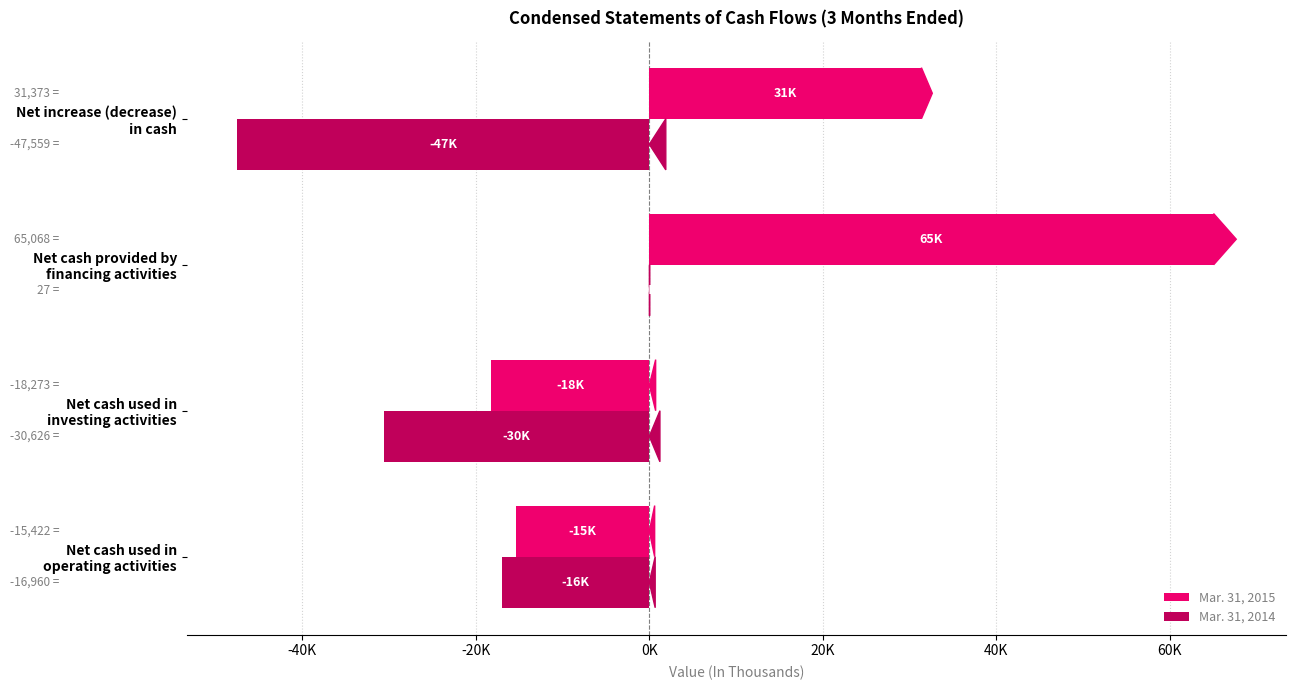

What is the average value of the Mar. 31, 2015 series?

15686